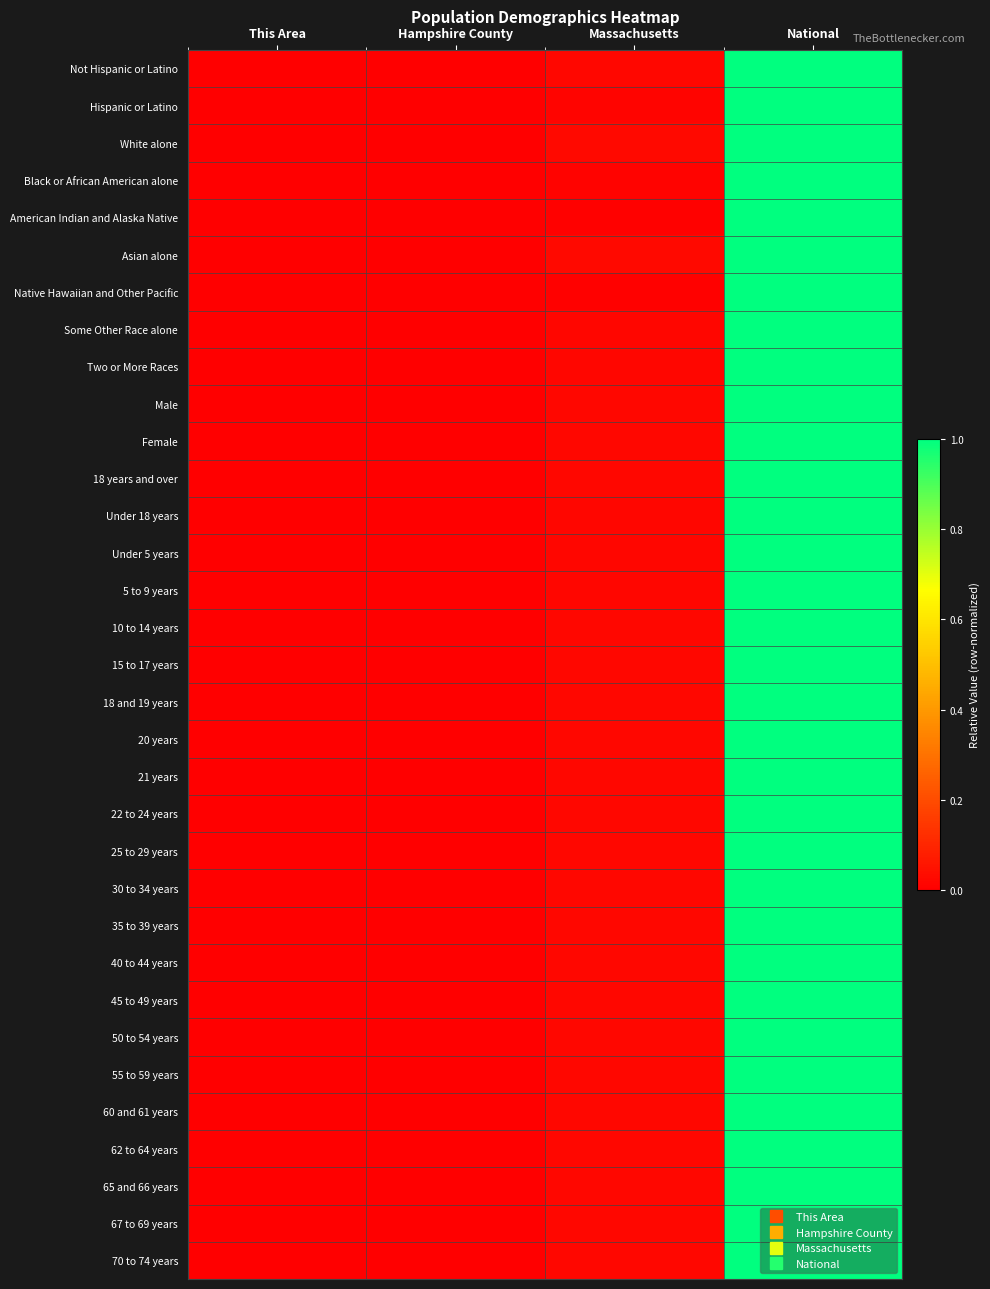

At how many categories does at least one series exceed 0?

3